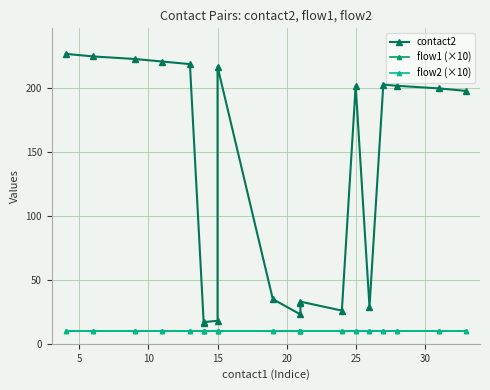

True or false: flow2 (×10) has more than 0 points higher than both neighbors.

False